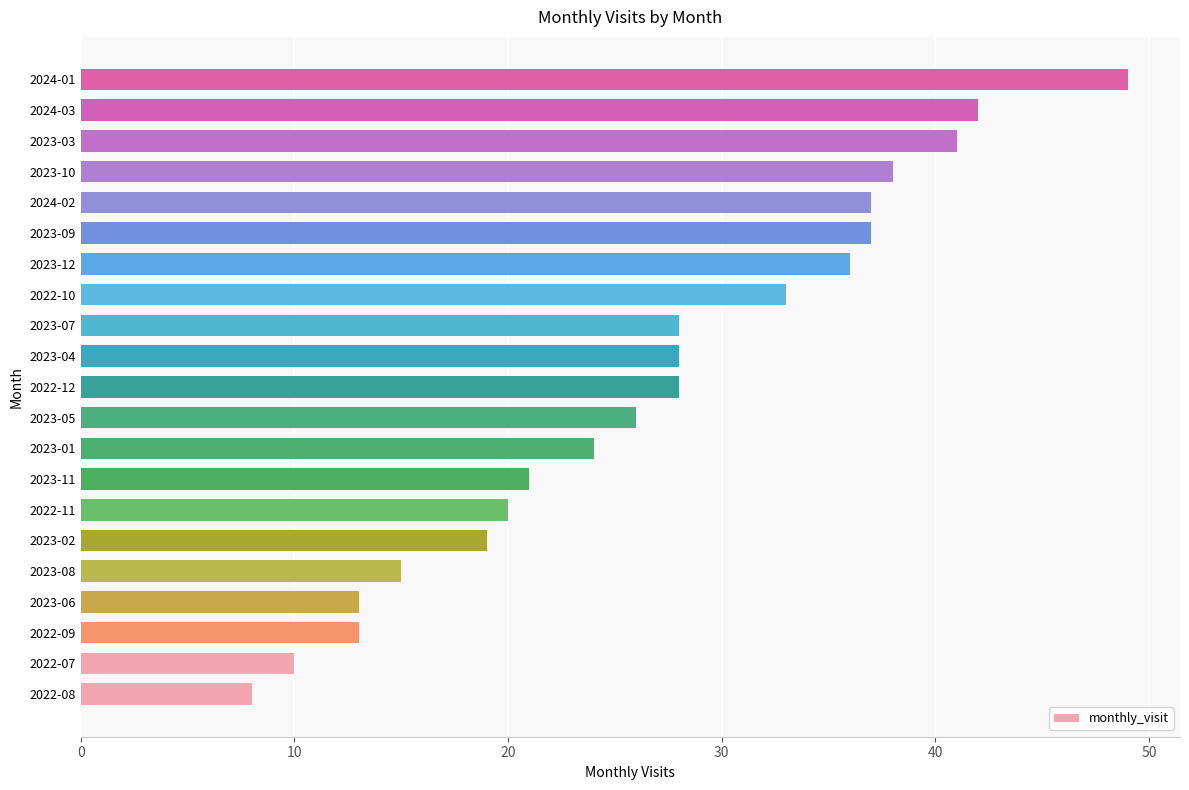

The value at 2023-04 is 28. True or false?

True